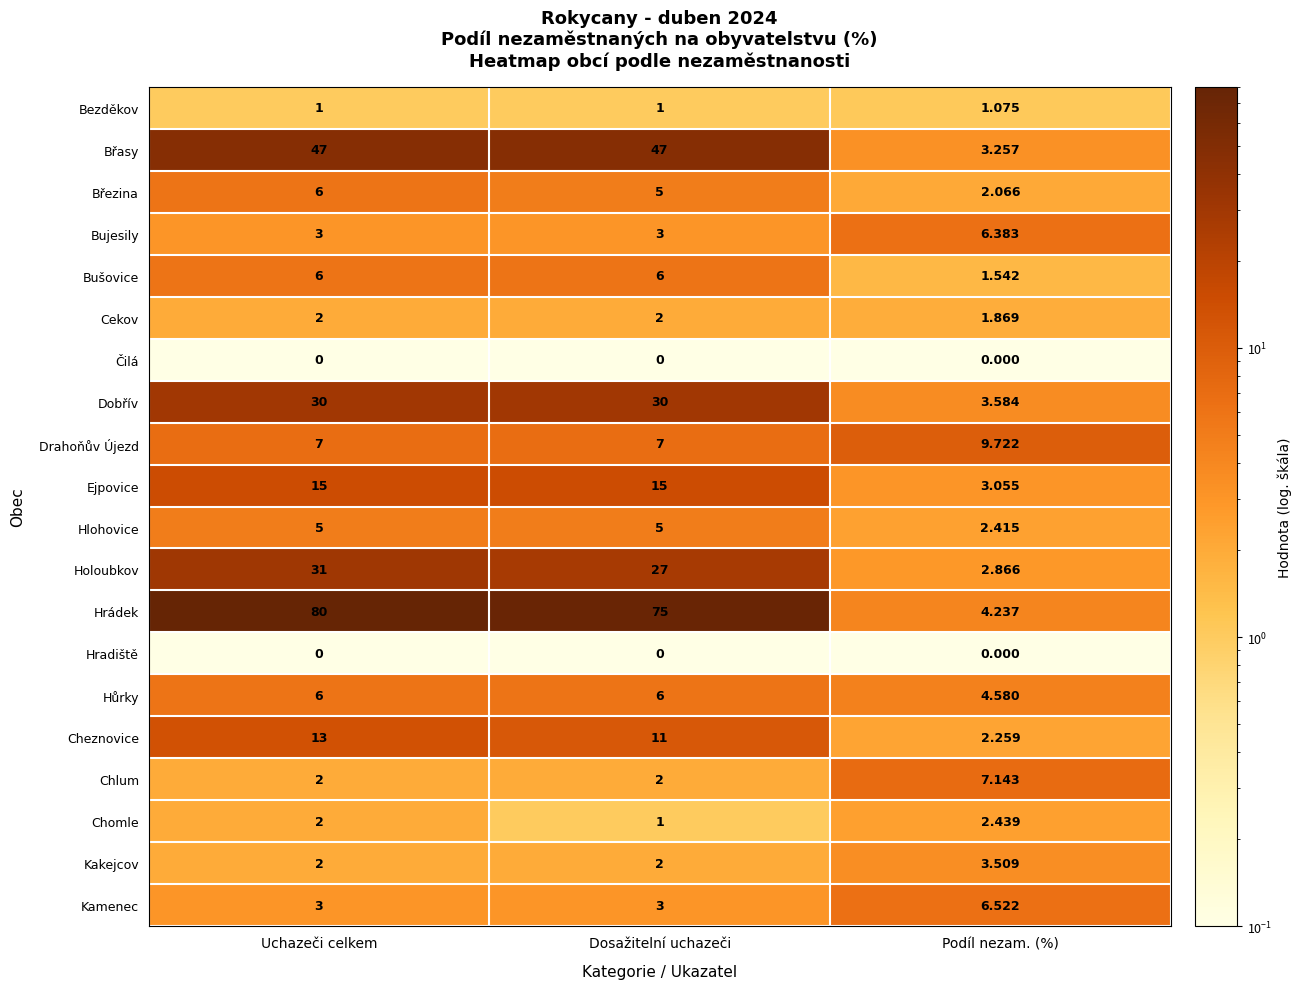

How many distinct data groups are displayed?

20